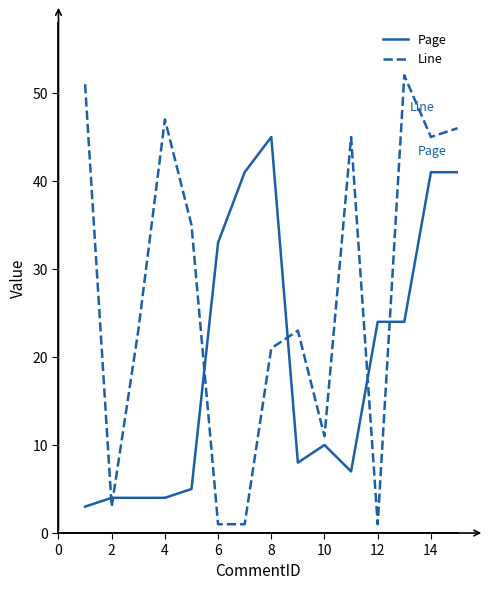

Rank the series by their average value, from highest to lowest.

Line, Page